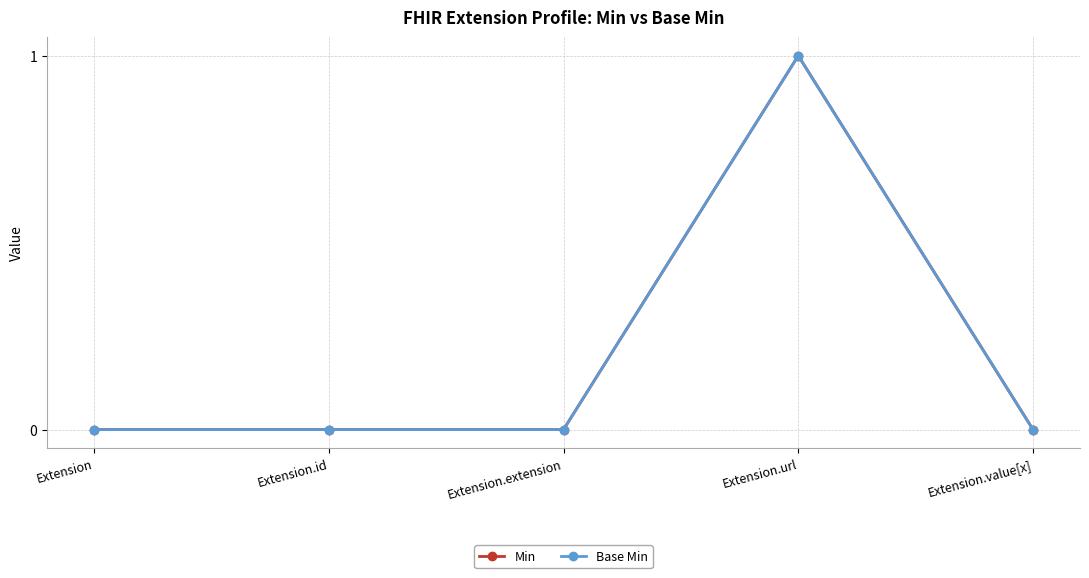

What position from the left is Extension.id?

2